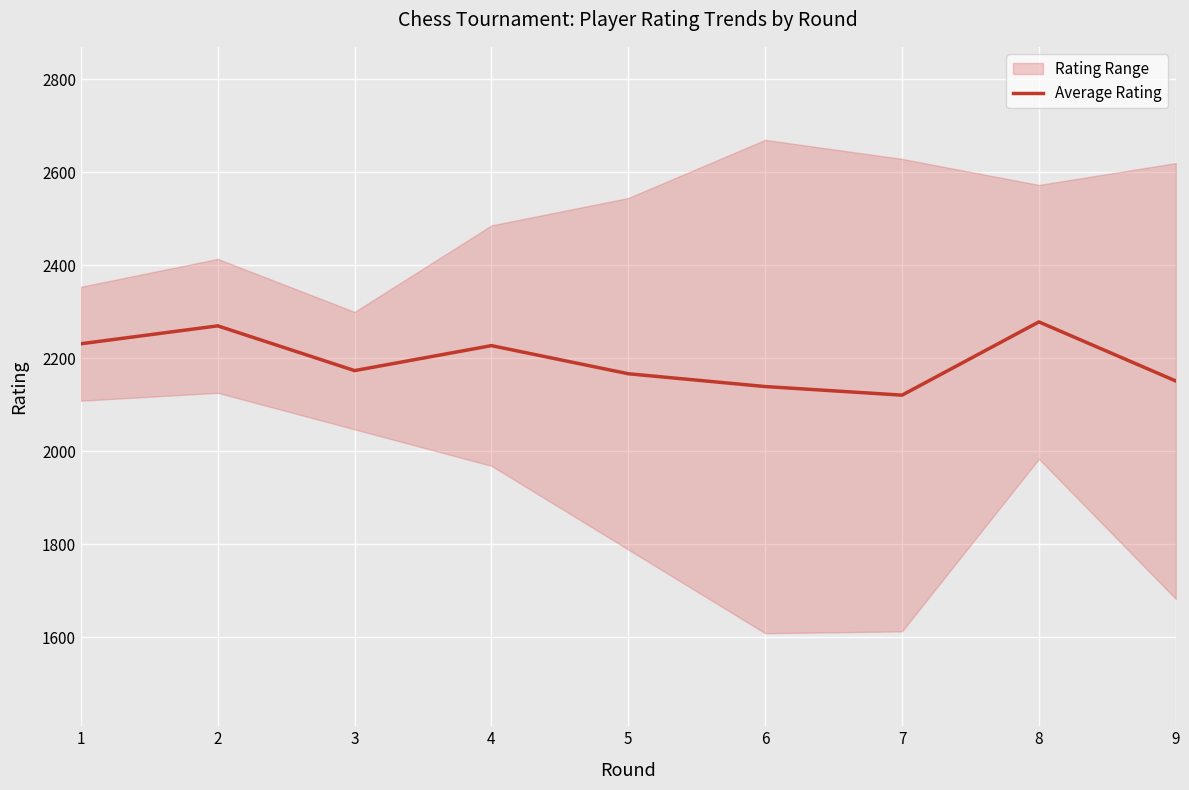

True or false: the data shows 731.4 at 4.

False